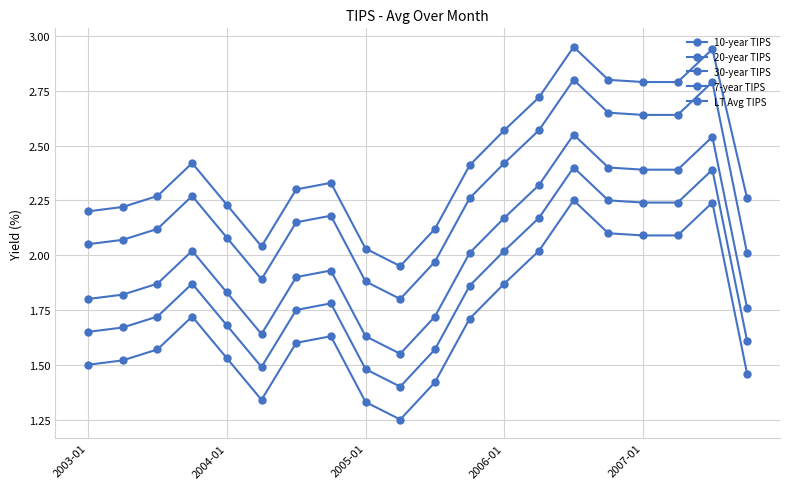

Does the chart have visible grid lines?

Yes